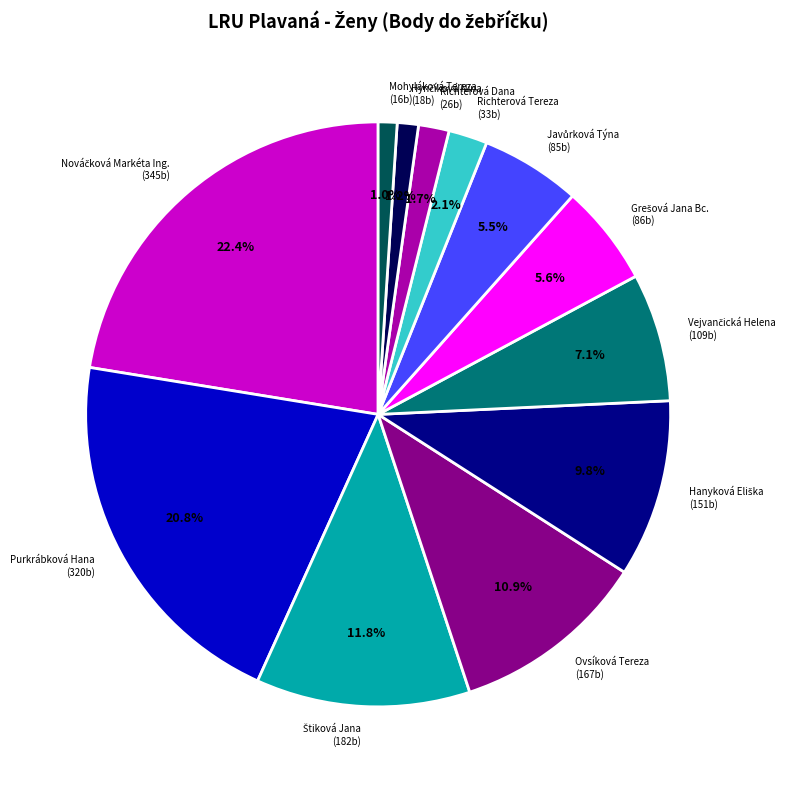

Does any single category account for the majority?

No